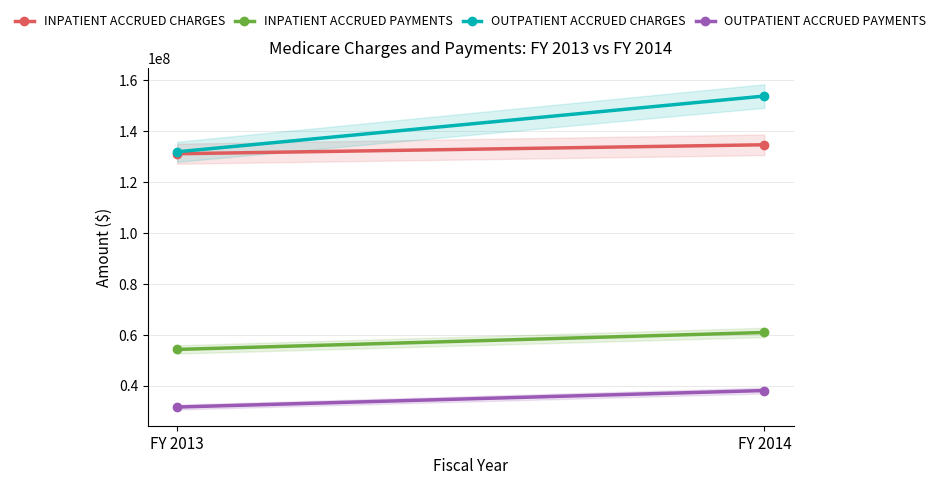

What is the lowest value of the OUTPATIENT ACCRUED PAYMENTS series?

31703568